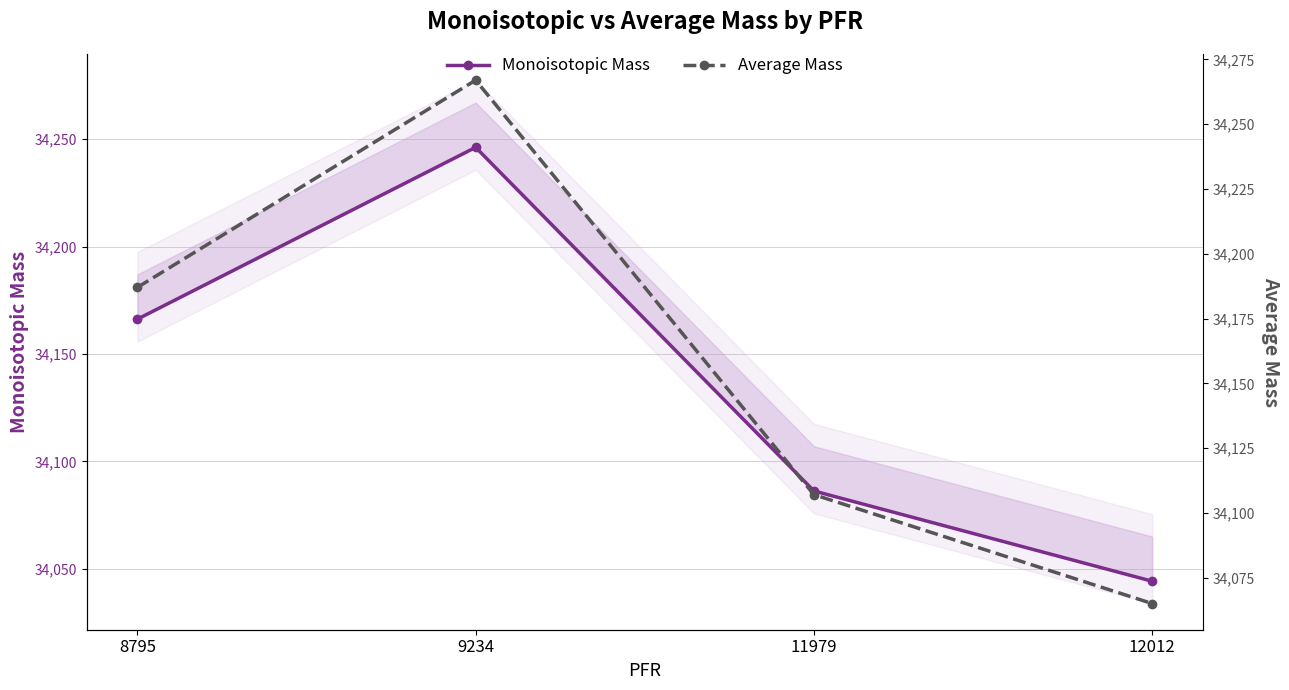

At which label is Average Mass closest to 34166?

8795